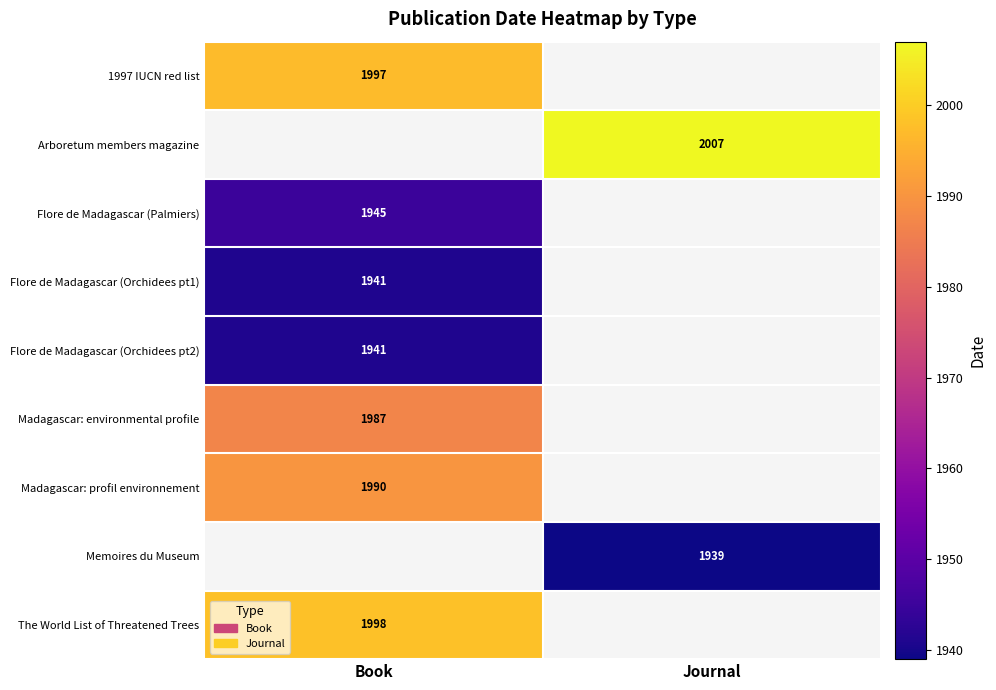

The Flore de Madagascar (Palmiers) series shows 554 at Book. True or false?

False